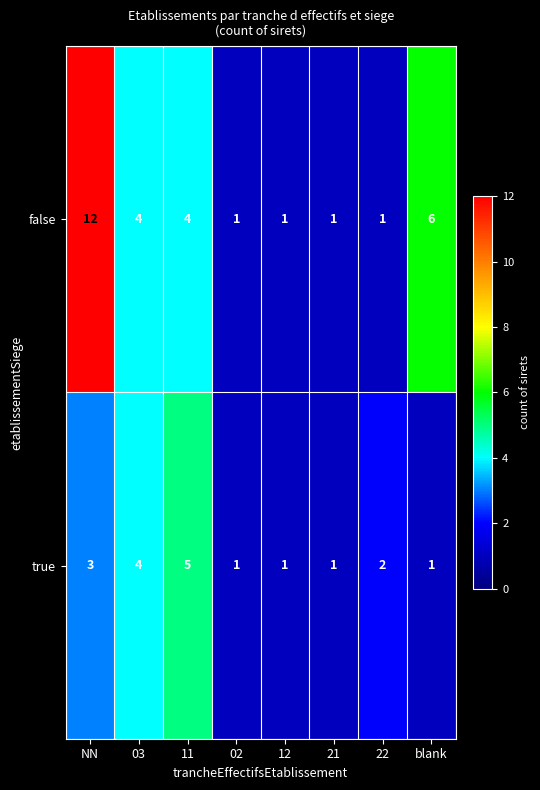

What is the smallest value displayed?

1